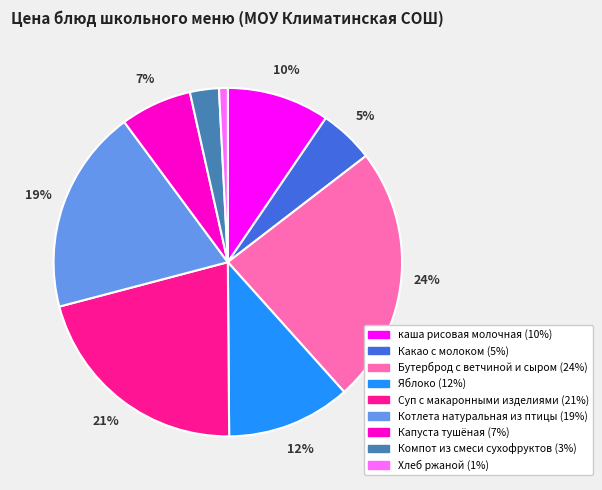

To the nearest percent, what portion does Яблоко represent?

12%